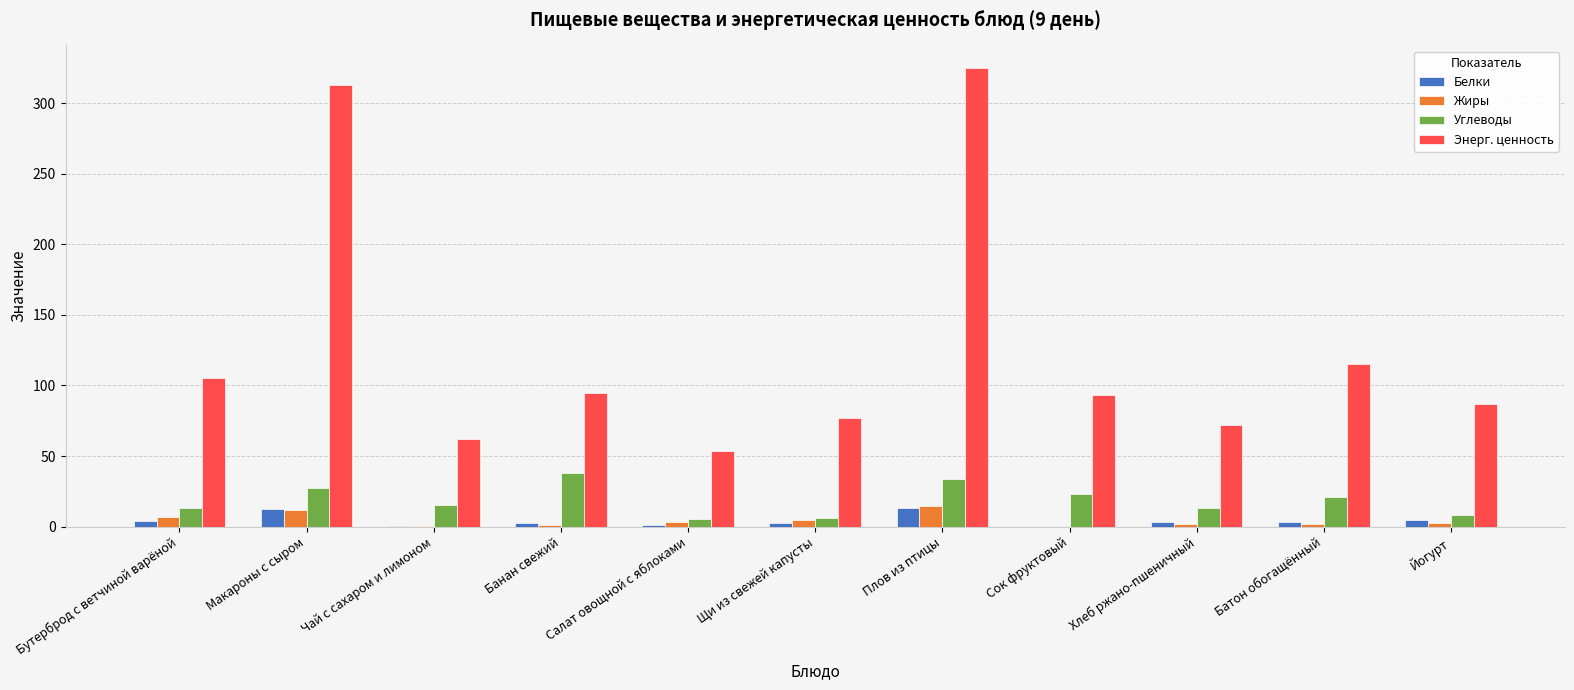

At which category is the sum across all series the highest?

Плов из птицы